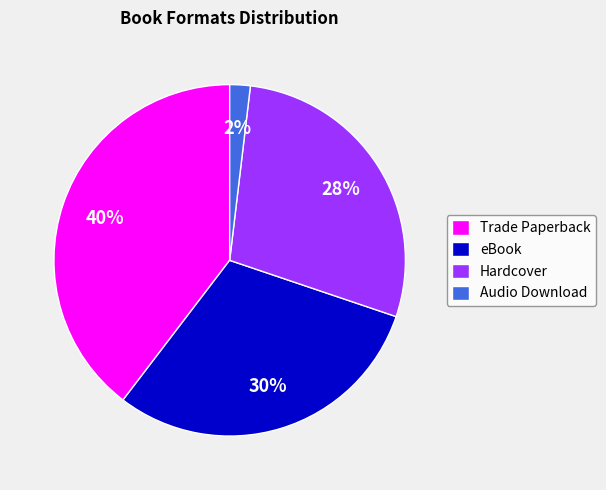

Between eBook and Hardcover, which is larger?

eBook